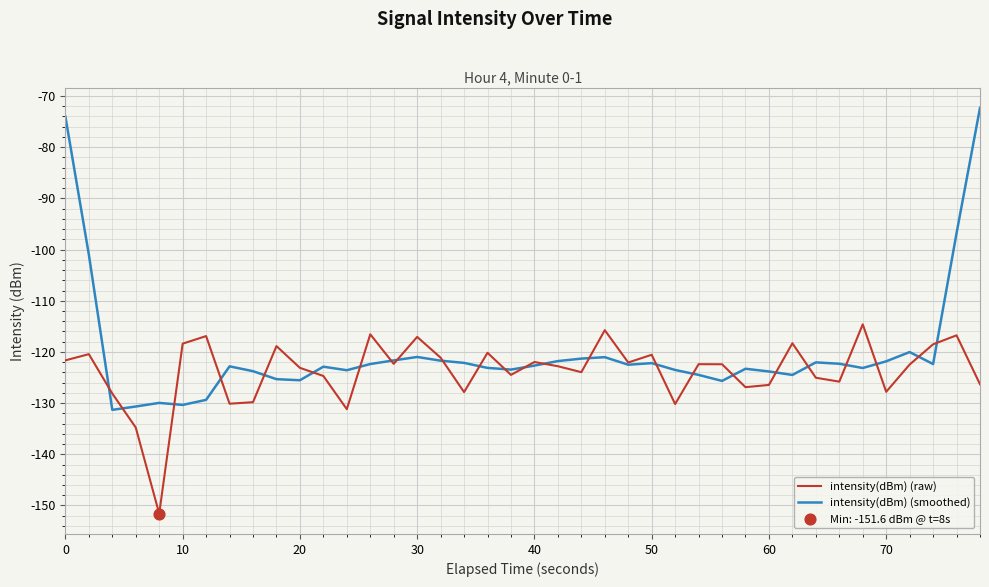

Rank the series by their maximum value, from lowest to highest.

intensity(dBm) (raw), intensity(dBm) (smoothed)